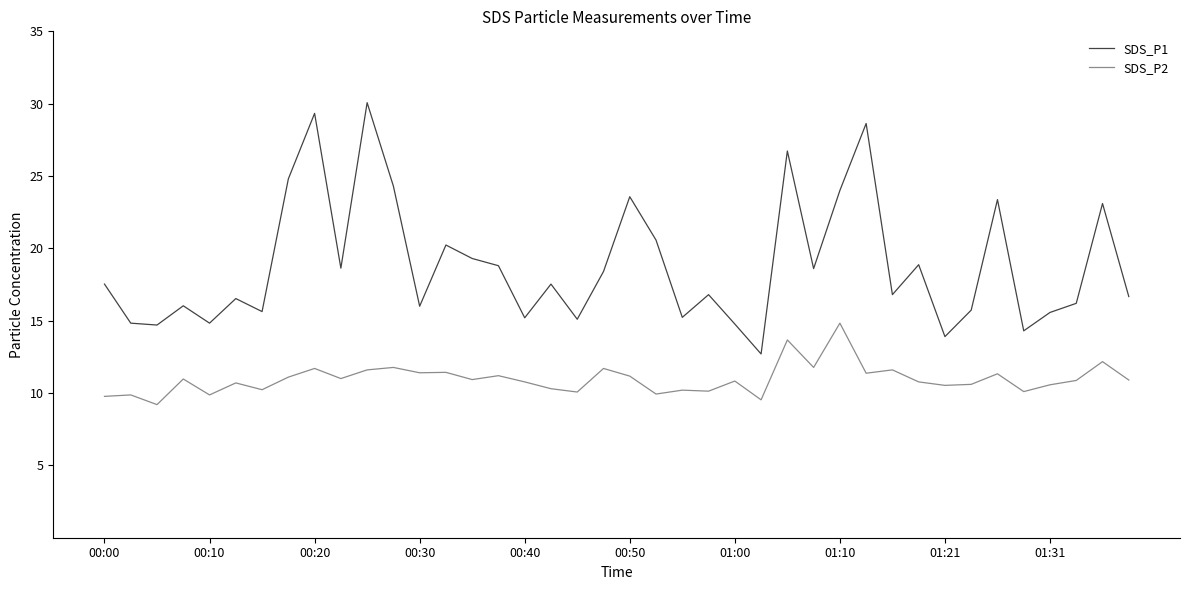

Which series has the largest total across all categories?

SDS_P1